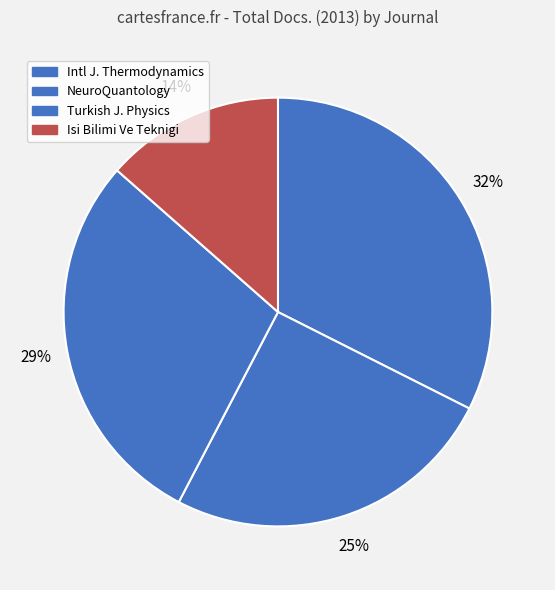

Count the number of slices in the pie.

4